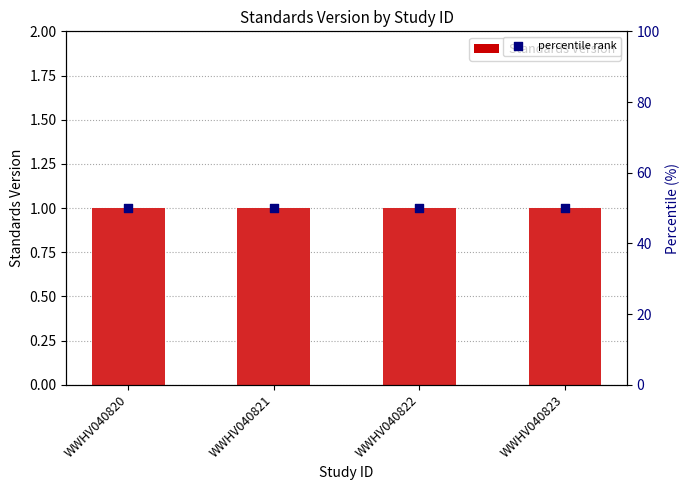

At which category is the sum across all series the highest?

WWHV040820